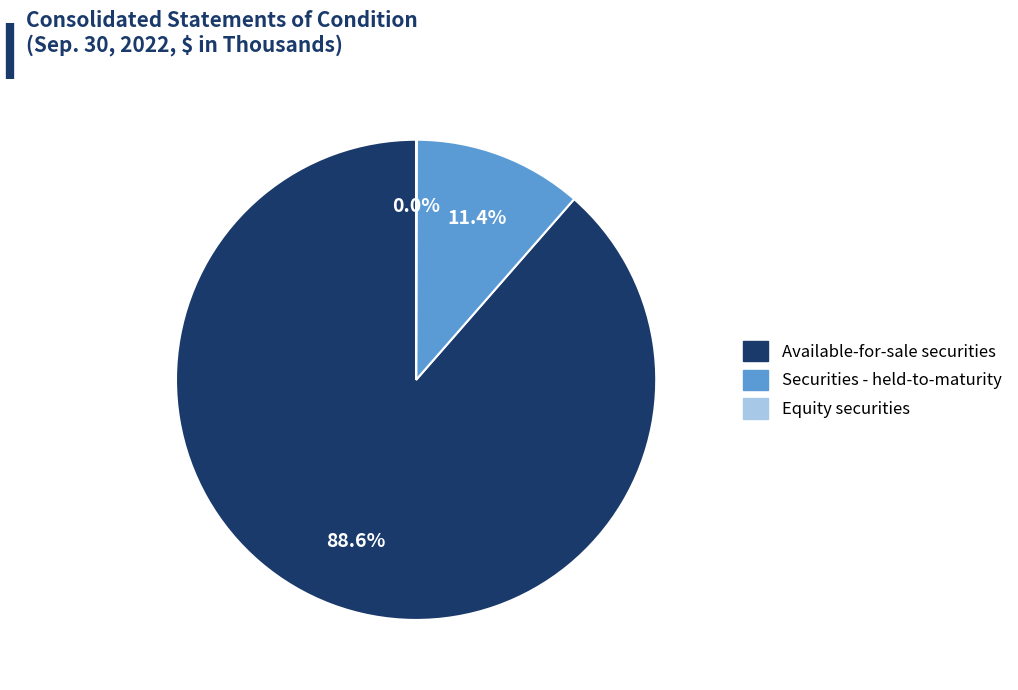

What percentage is NOT represented by Available-for-sale securities?

11.4%